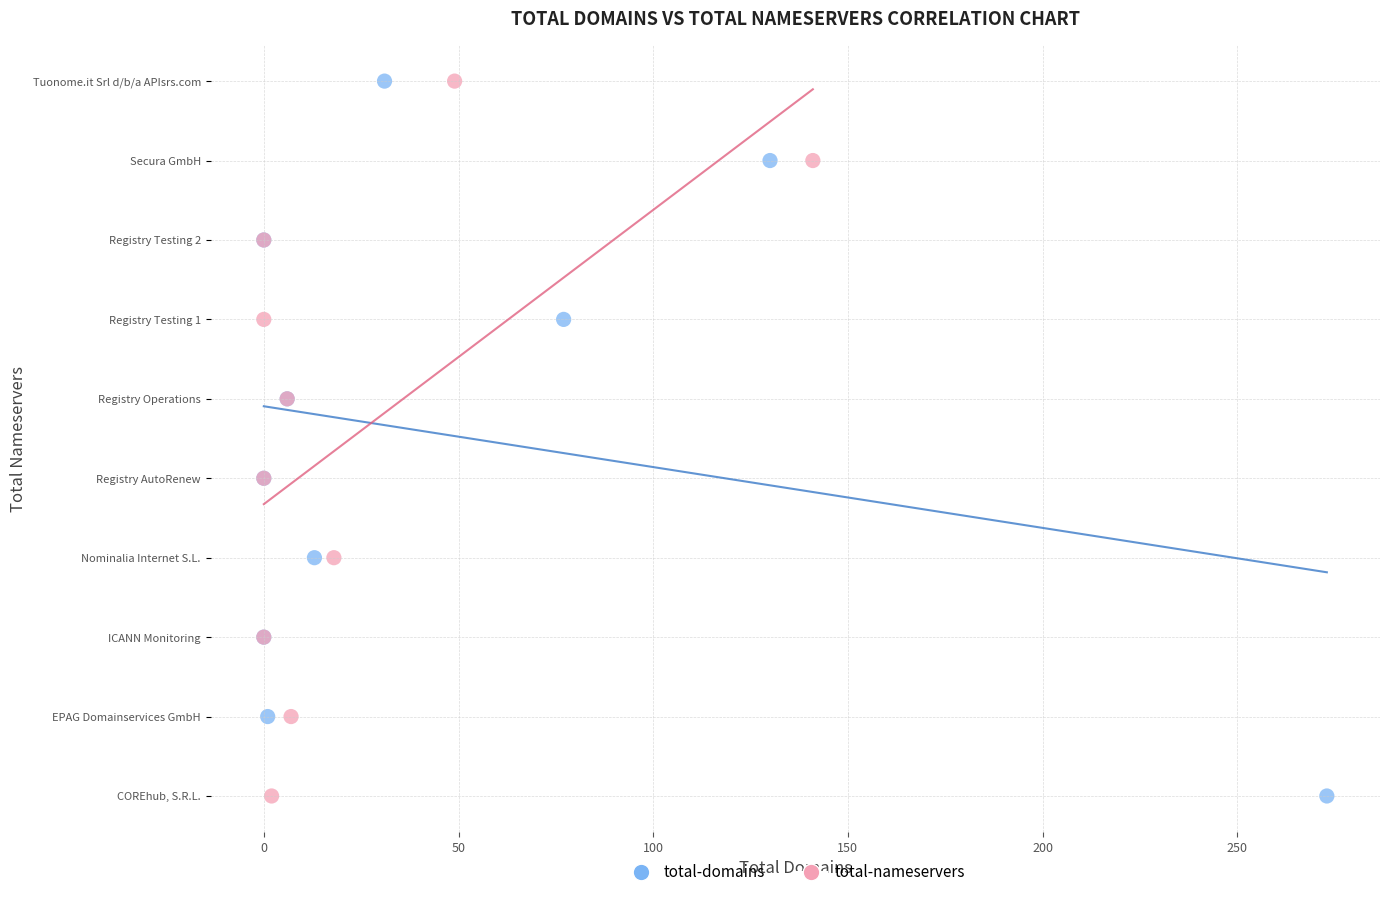

What are all the series names shown in the legend?

total-domains, total-nameservers